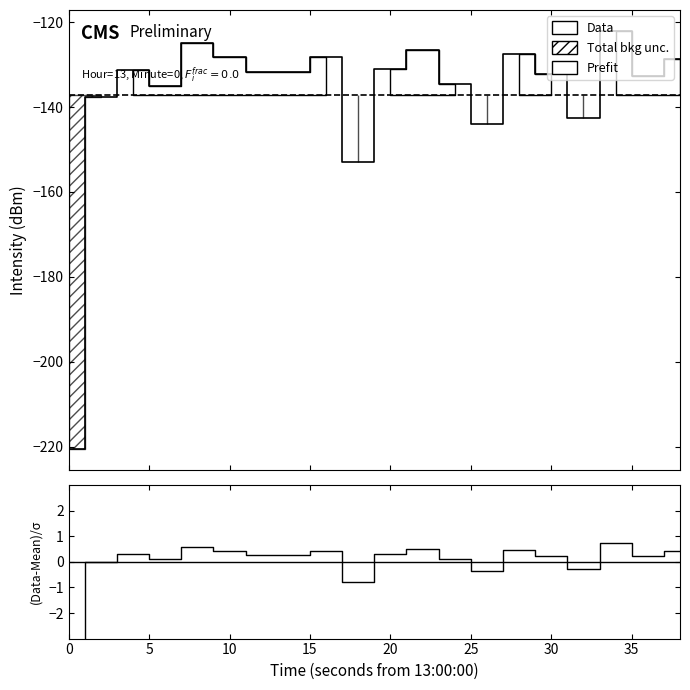

Which series has the widest spread of values?

Data